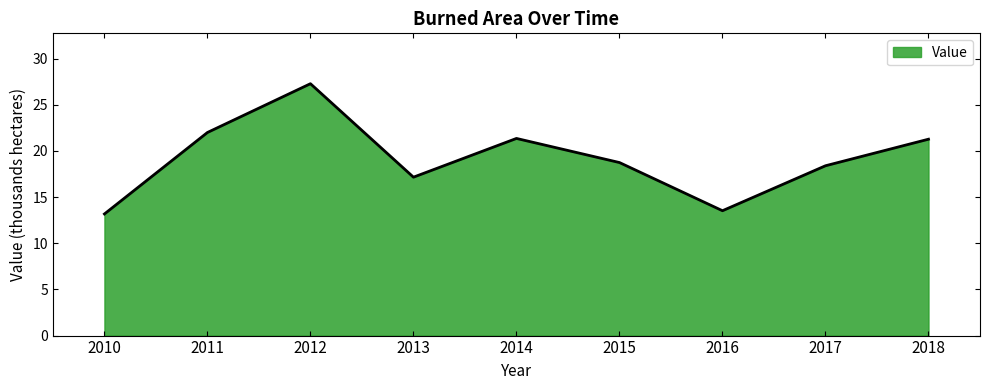

What is the approximate value at 2011?

22.0